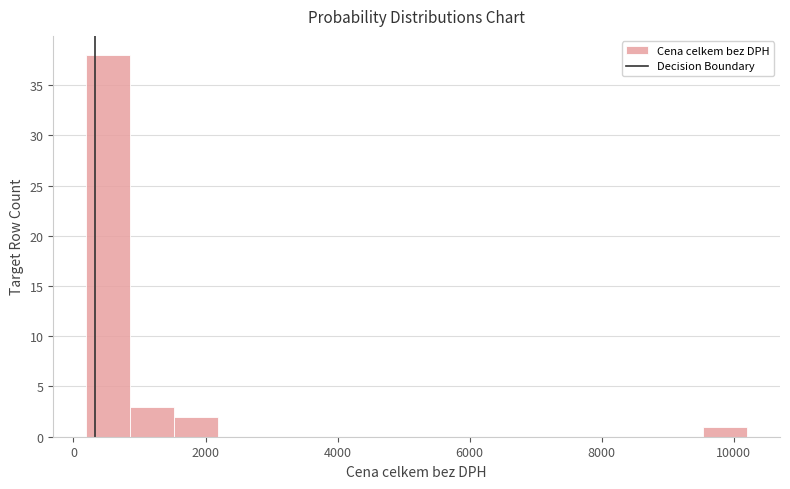

Read against the x-axis, roughly where is the centre of the tallest bar?

600